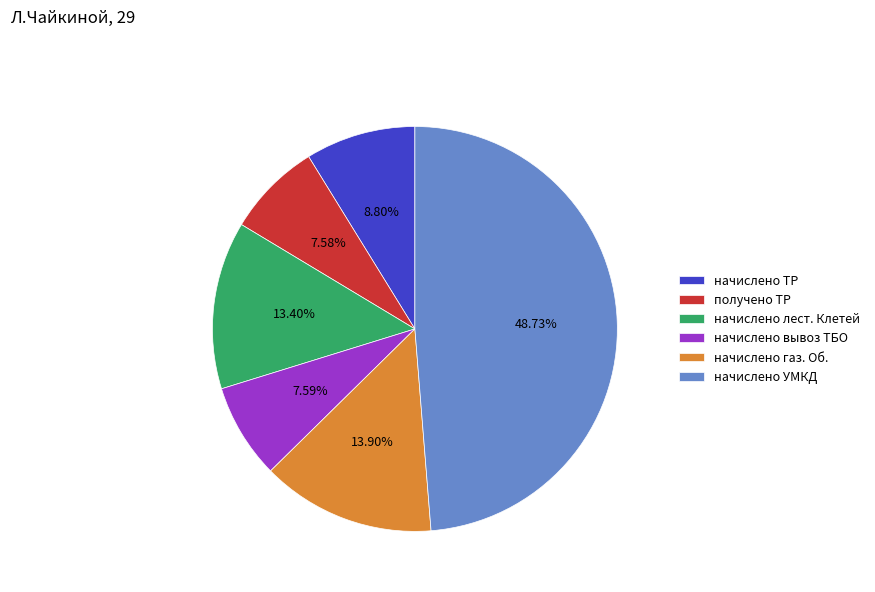

Which category has the biggest portion of the pie?

начислено УМКД